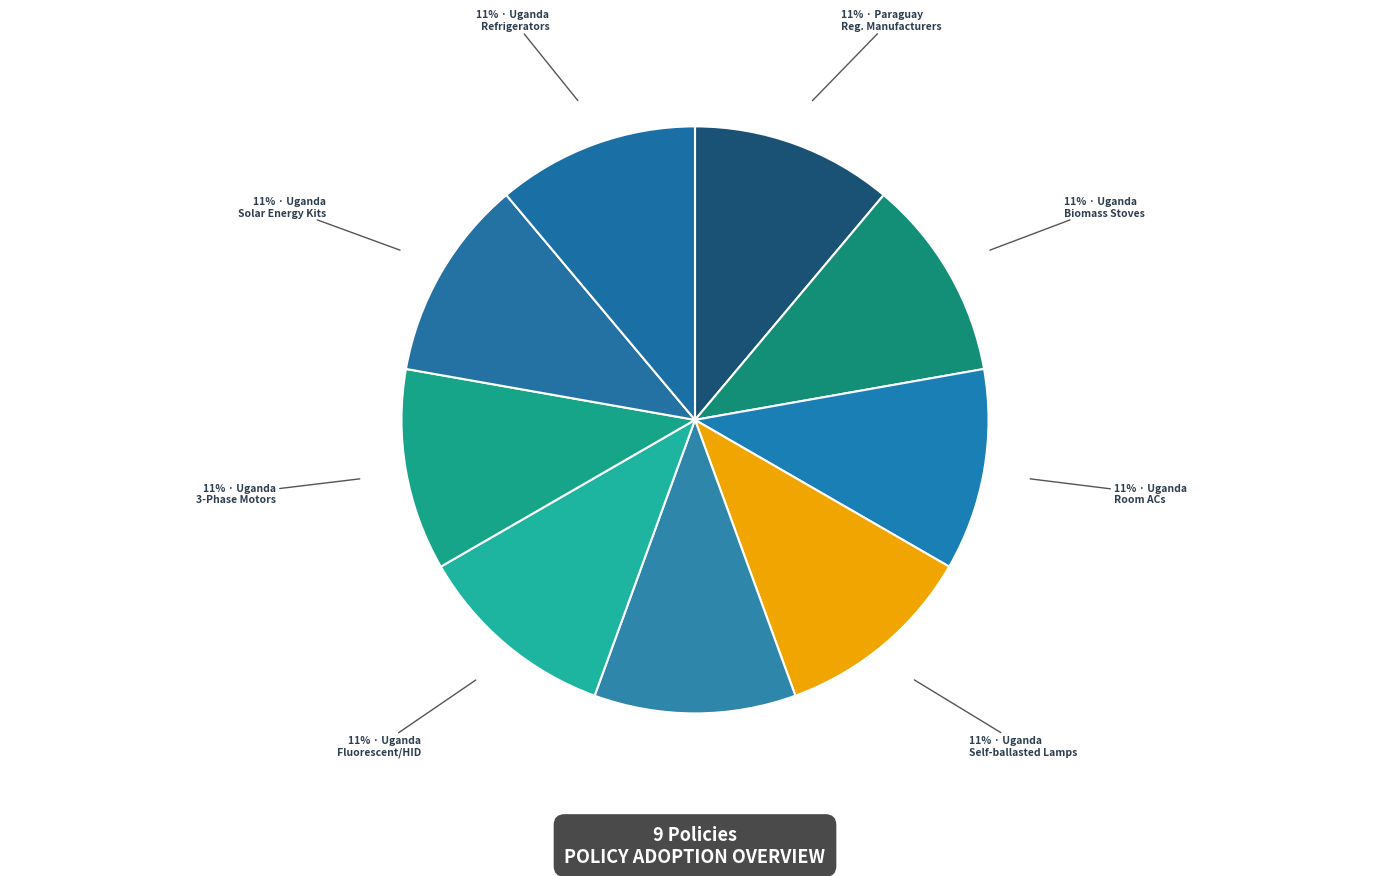

Count the number of slices in the pie.

9